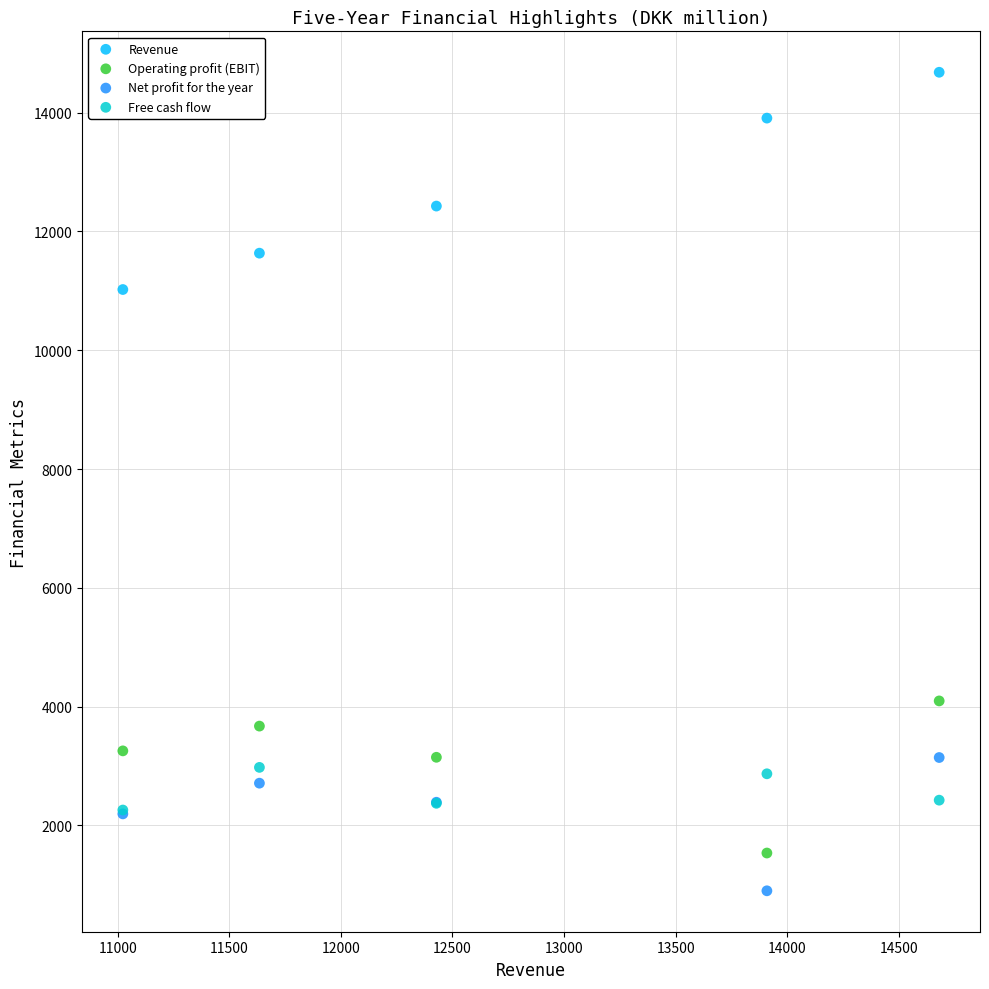

Across all series, what Y value is closest to 7790?

11023